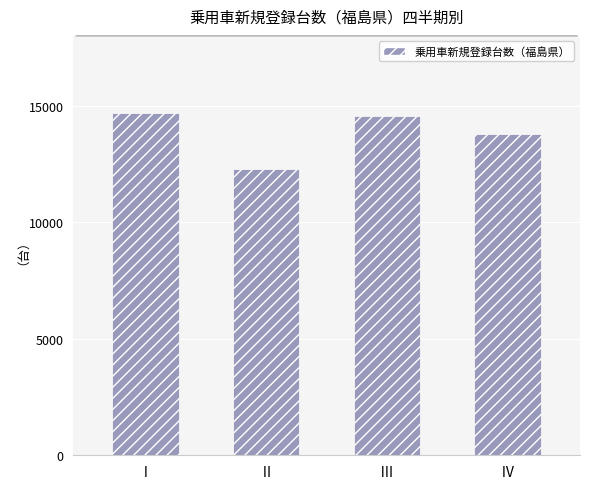

Between Ⅱ and Ⅳ, which is larger?

Ⅳ